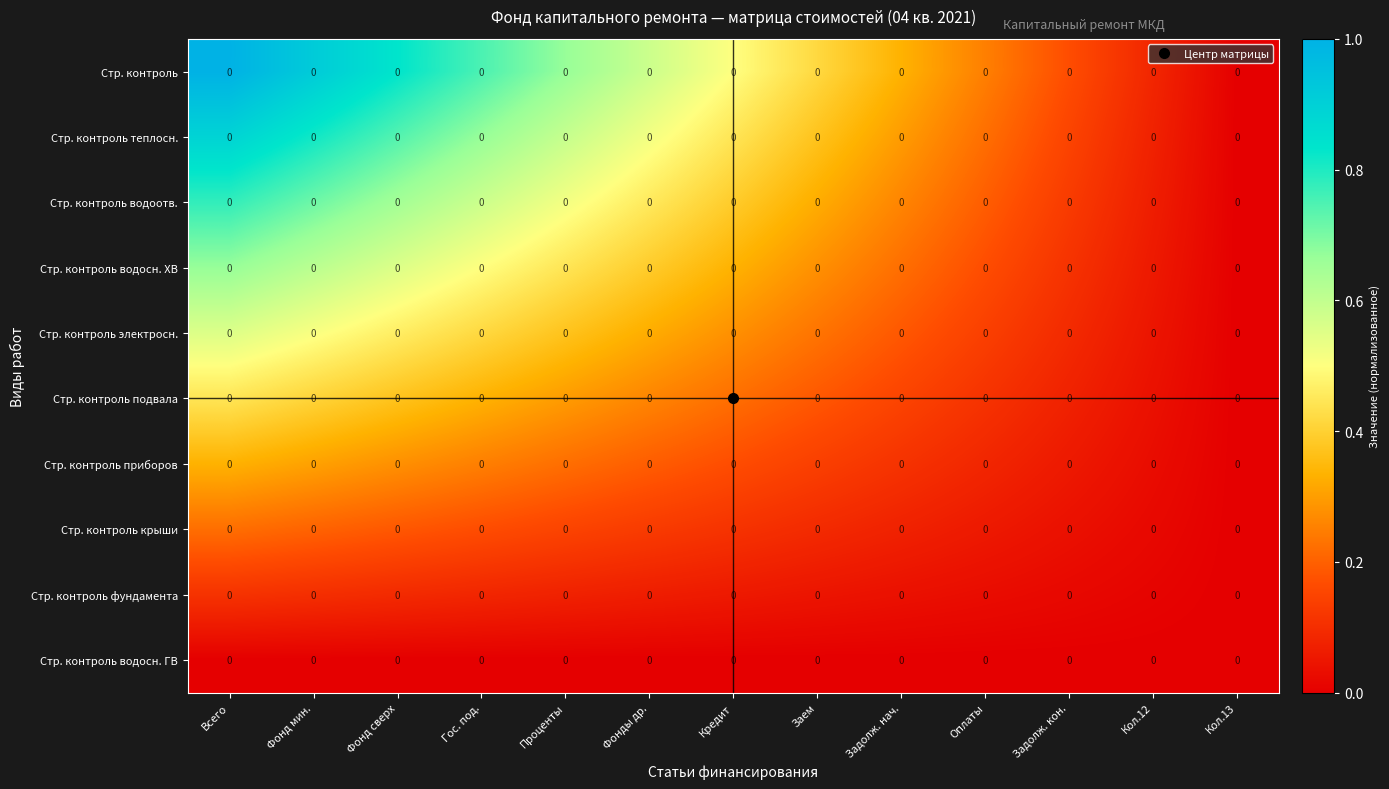

What is the sum of the Стр. контроль теплосн. values at Всего and Фонд сверх?

1.6